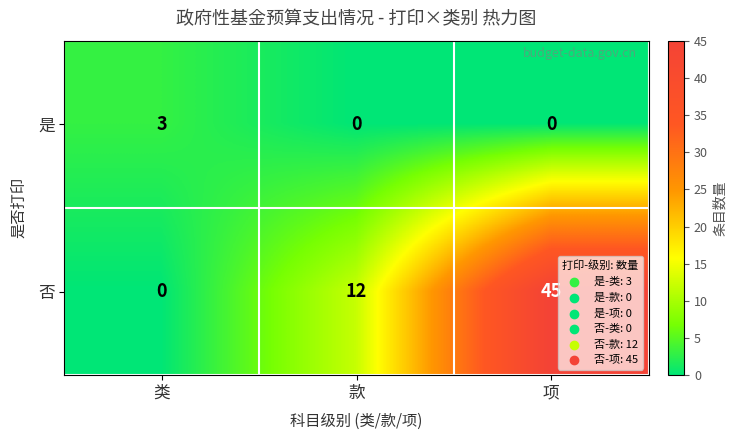

What is the difference between the highest and lowest values at 类?

3